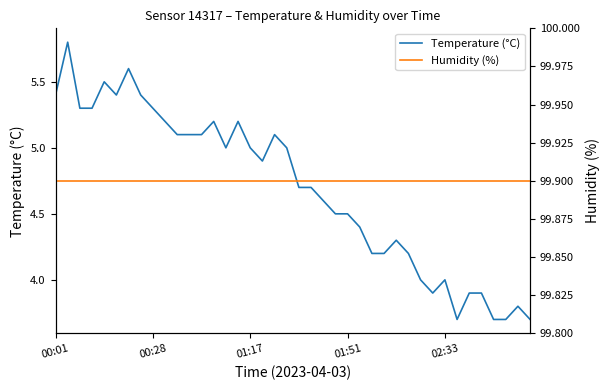

What is the spread (max minus min) of values at 35?

96.0